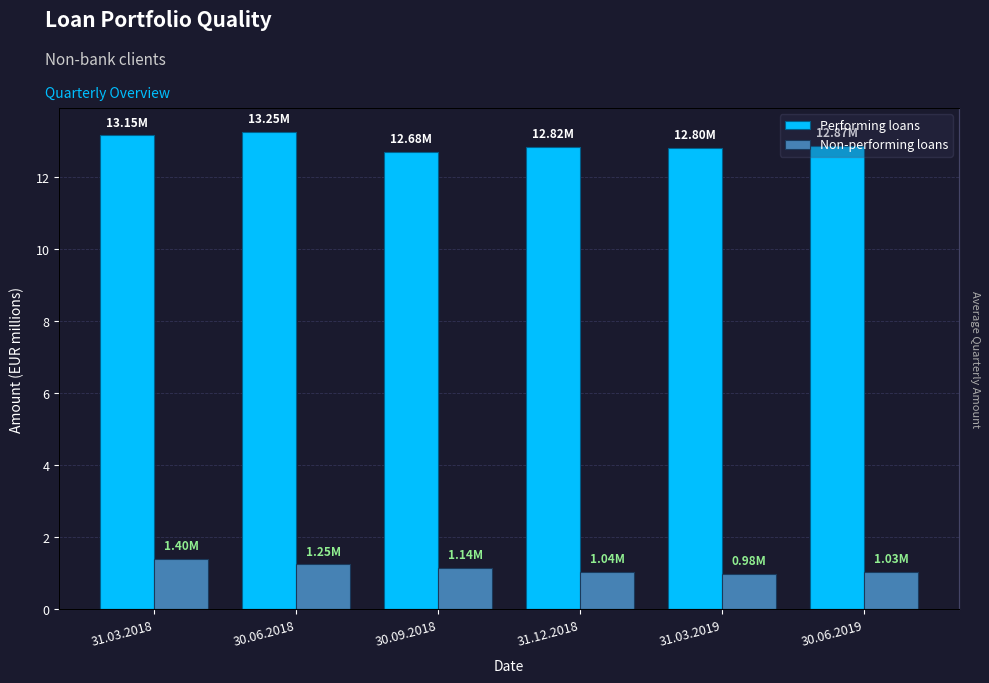

How many groups of bars are there?

6